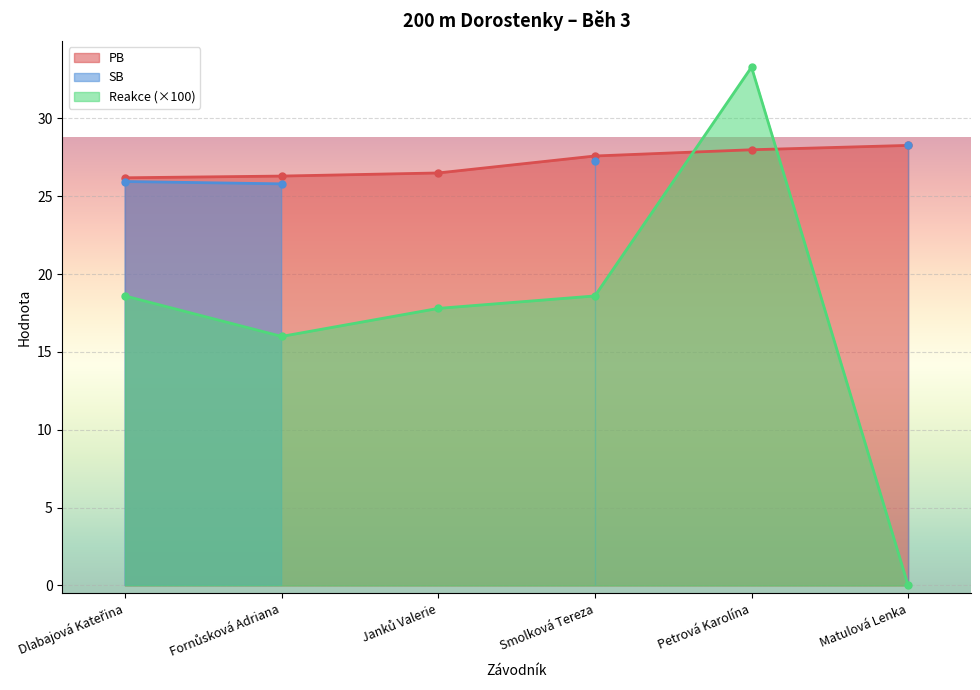

What is the value of the Reakce point at the 1st from the left?

18.6